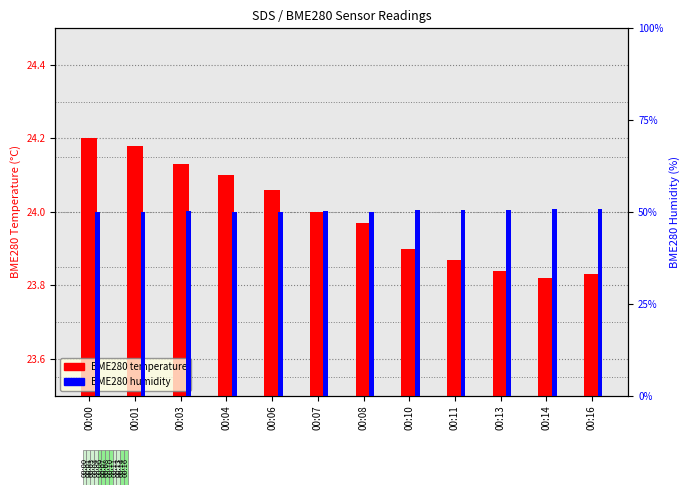

What is the value of the BME280 humidity bar at the 7th from the left?

50.1